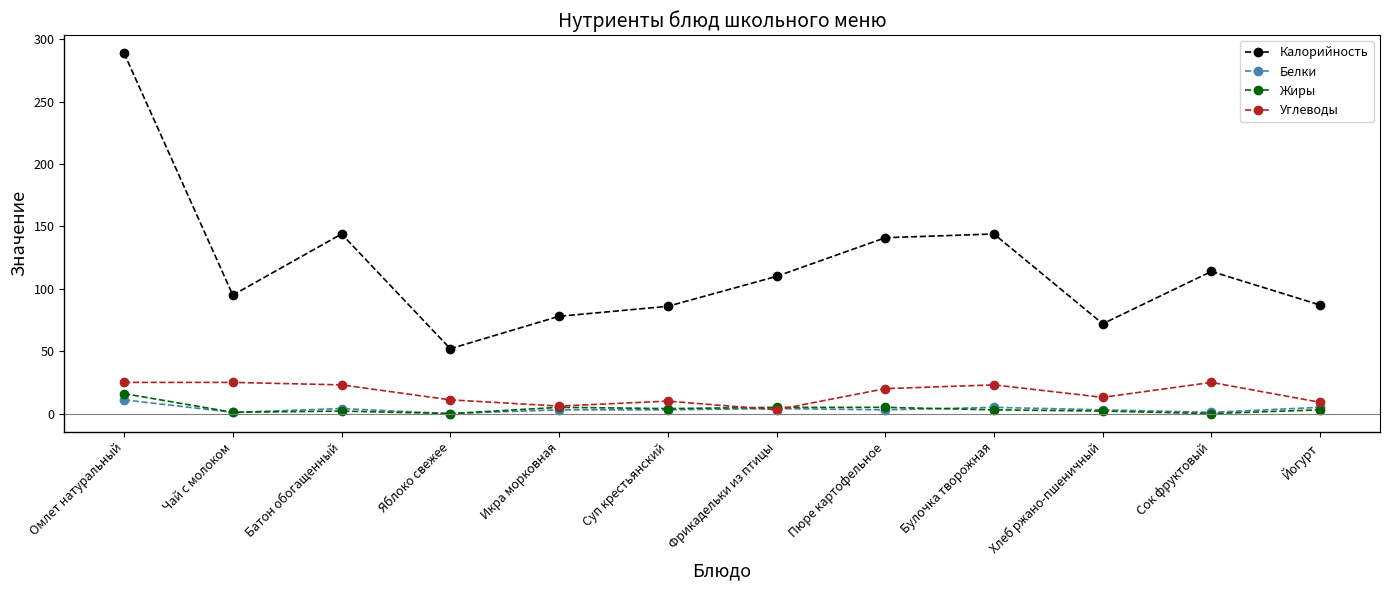

True or false: Калорийность and Жиры cross at least once.

False